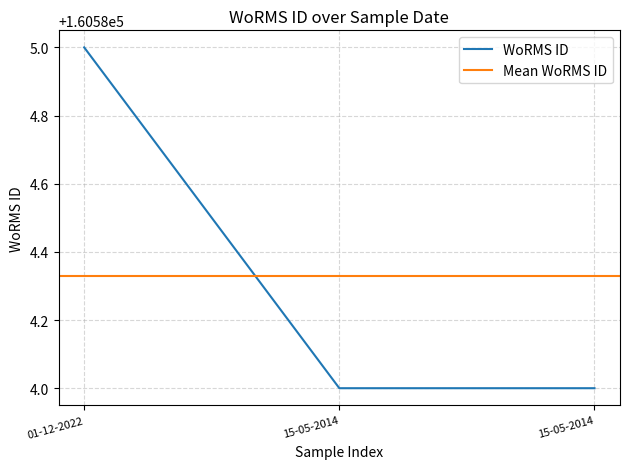

What is the value of the 3rd point from the left?

160584